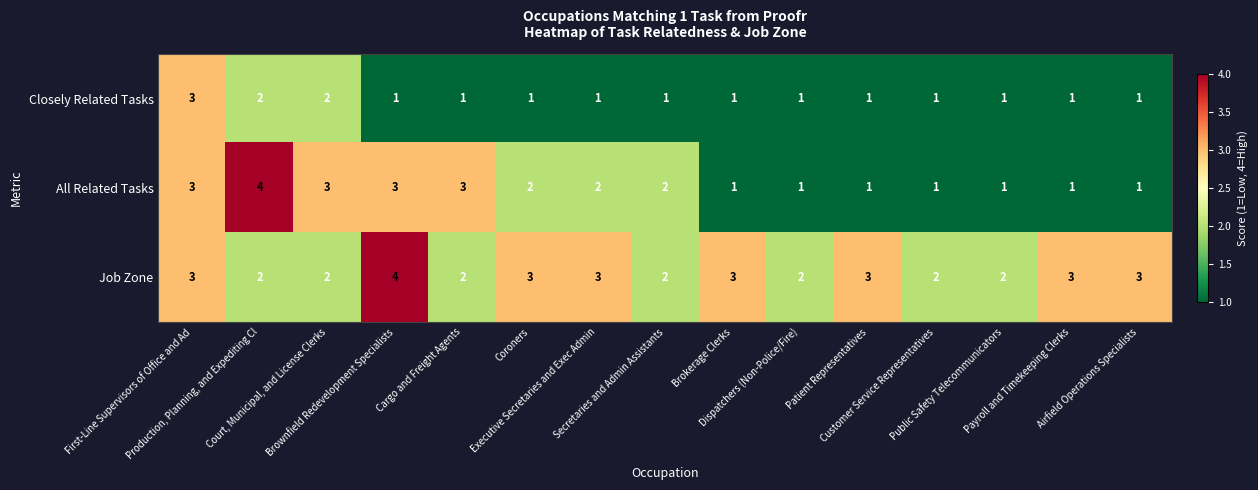

At how many categories does at least one series exceed 1?

15